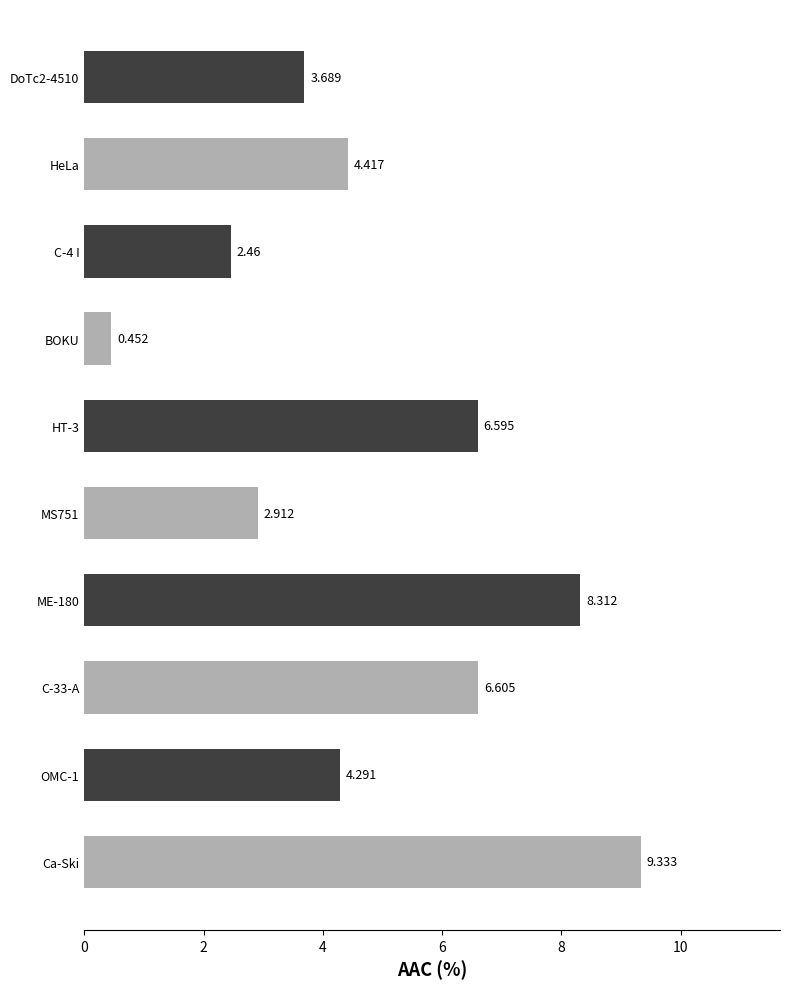

Where is the data nearest to the value 4?

OMC-1